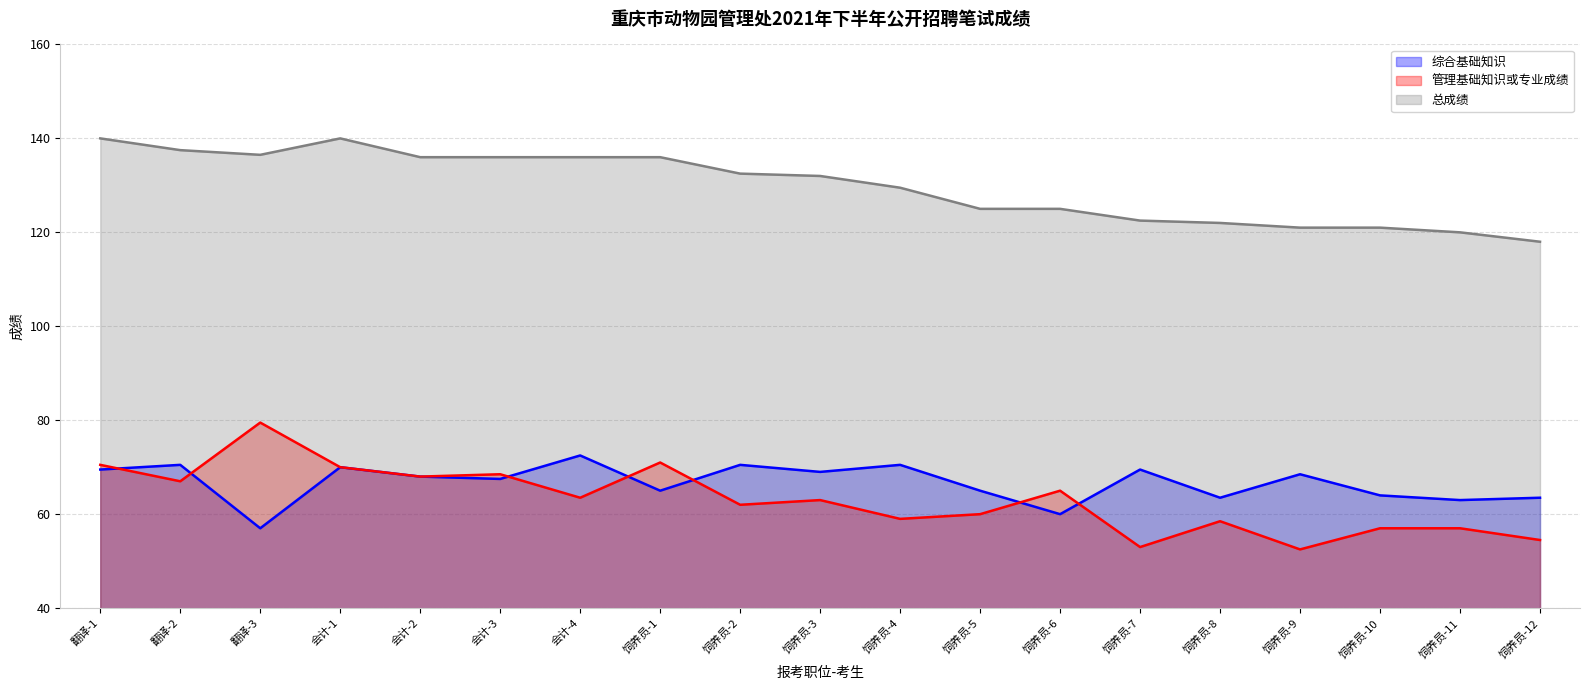

Is the value of 总成绩 at 翻译-1 greater than the value of 管理基础知识或专业成绩 at 饲养员-4?

Yes